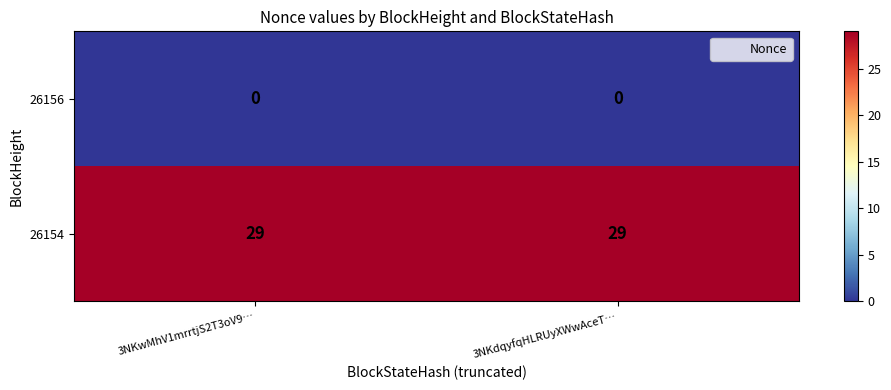

Reading left to right, extract all data points from this chart.

26156: 0	0
26154: 29	29